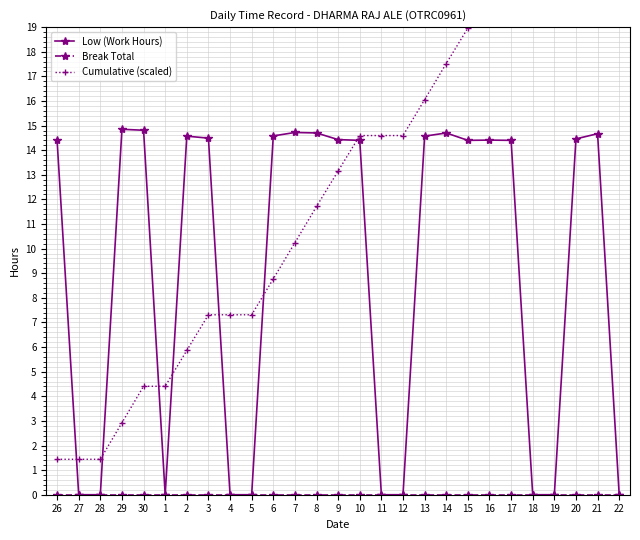

How many interior local peaks does the Low (Work Hours) series have?

6